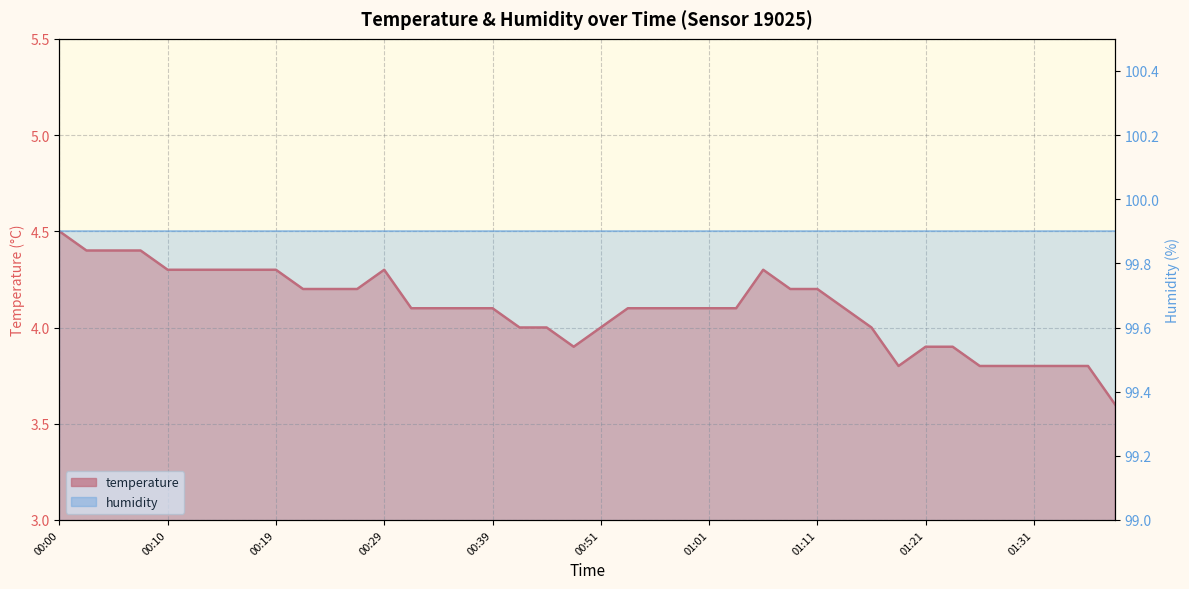

At which category does the data reach its first local peak?

00:29